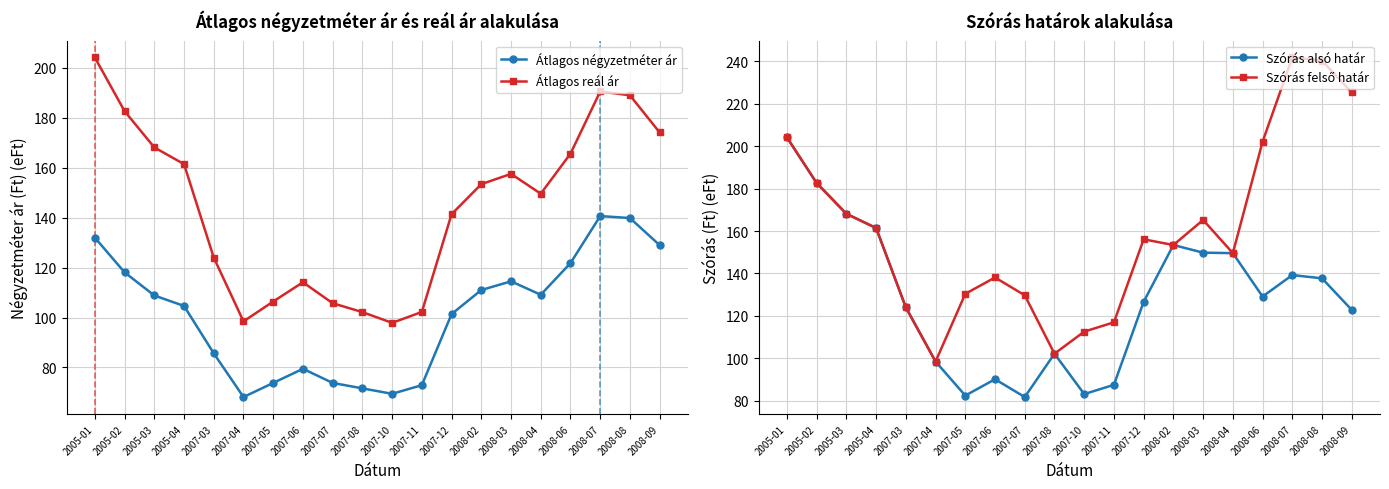

What is the difference between the highest and lowest values at 2005-04?

56.8